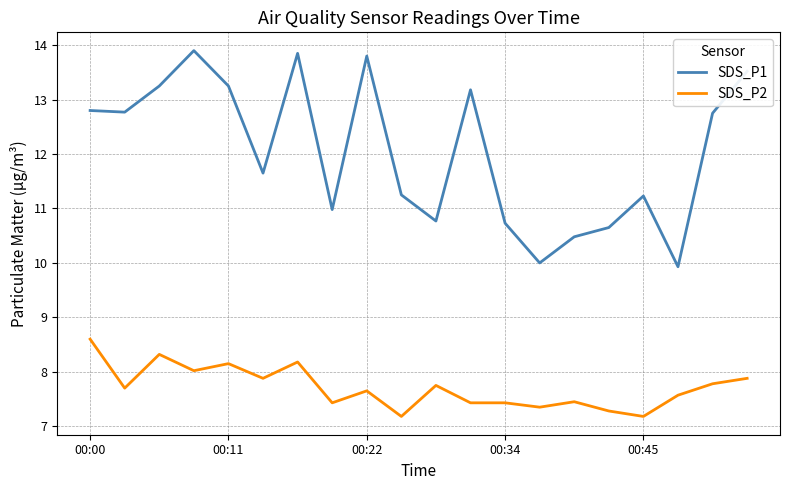

List the series in order of their peak value, highest first.

SDS_P1, SDS_P2